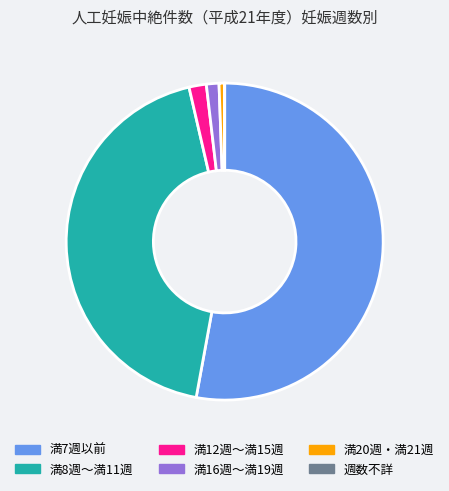

Do 満20週・満21週 and 満7週以前 together represent more than half of the pie?

Yes